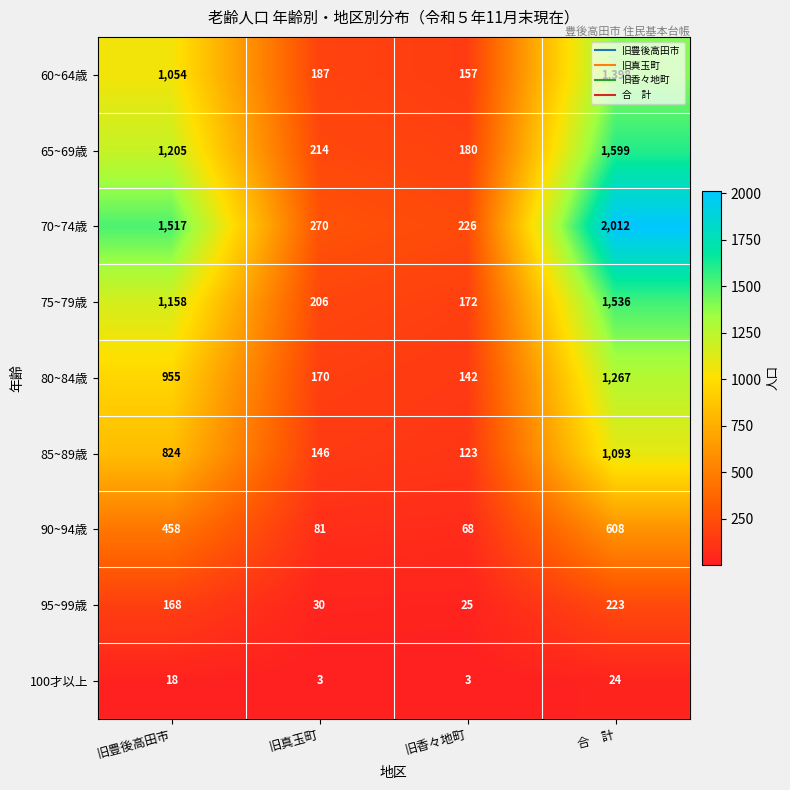

List the series in order of their peak value, lowest first.

100才以上, 95~99歳, 90~94歳, 85~89歳, 80~84歳, 60~64歳, 75~79歳, 65~69歳, 70~74歳